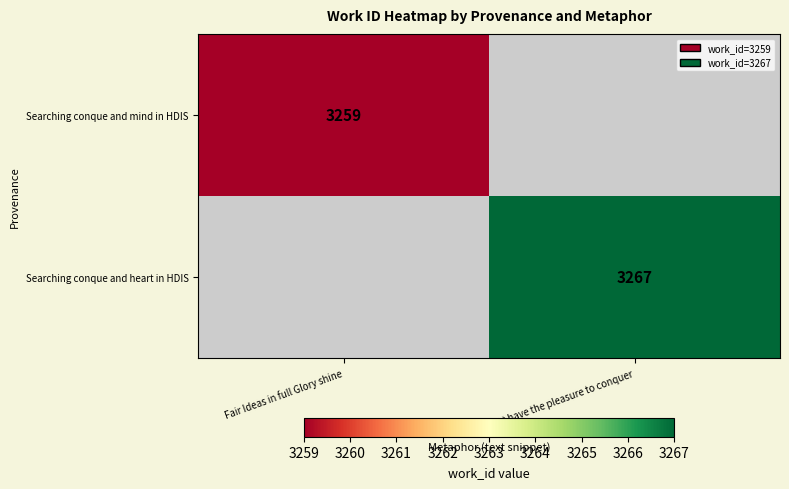

Which label corresponds to the smallest value in the chart?

Fair Ideas in full Glory shine